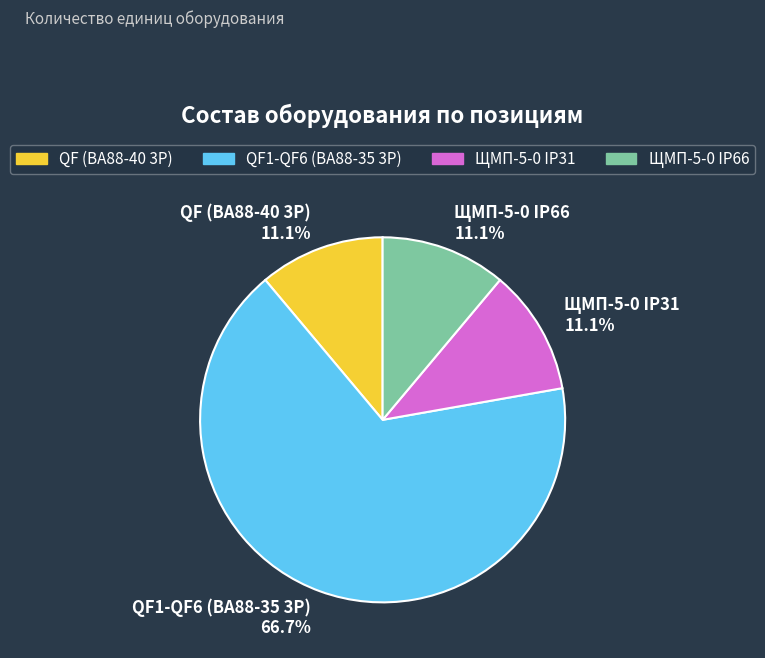

Count the number of slices in the pie.

4